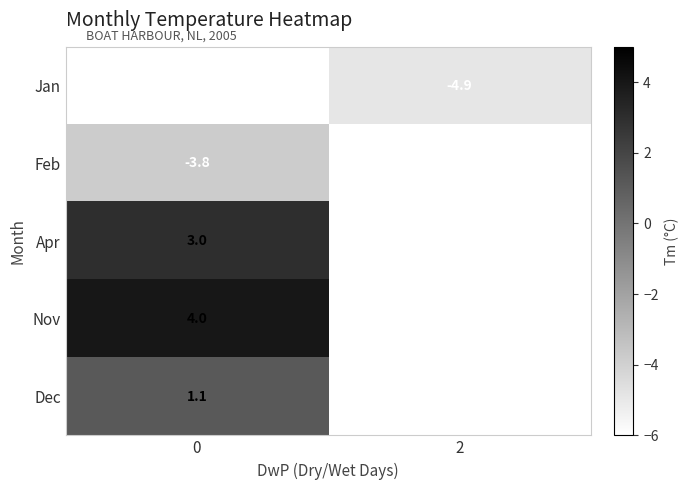

What is the greatest value displayed?

4.0